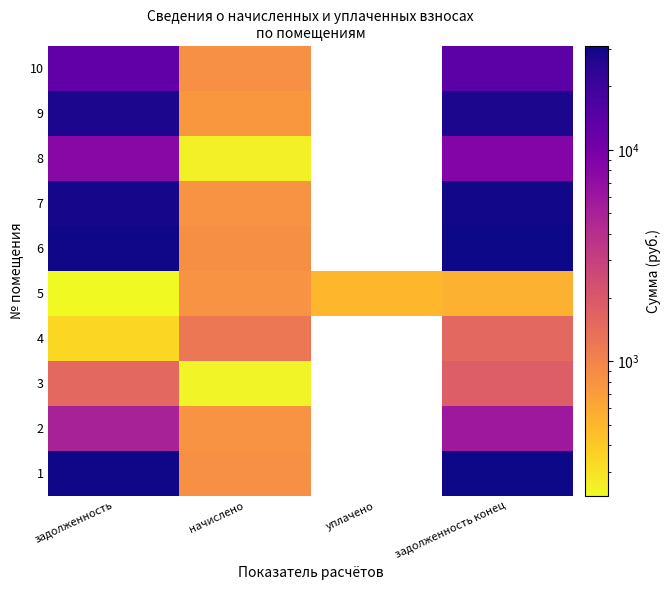

At which label is 9 closest to 14123?

2